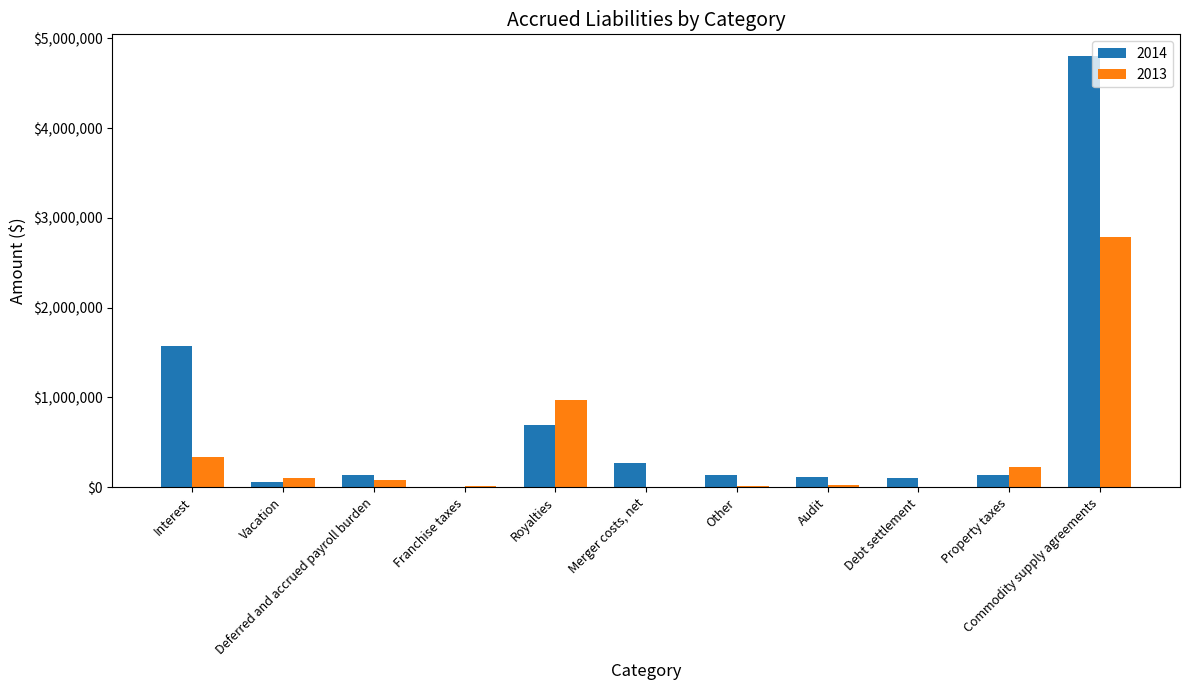

How many distinct data groups are displayed?

2